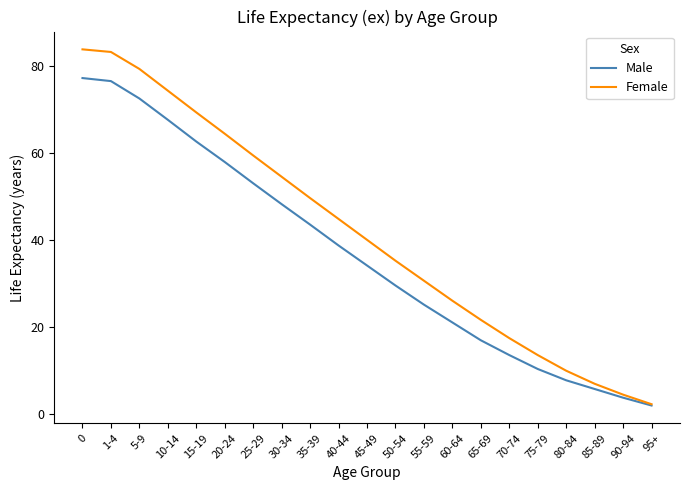

Reading right to left, what are all the values shown in this chart?

Male: 2.0	3.8	5.8	7.8	10.4	13.6	17.0	21.1	25.2	29.6	34.2	38.8	43.6	48.3	53.1	58.0	62.7	67.7	72.6	76.6	77.3
Female: 2.3	4.5	7.0	10.0	13.6	17.5	21.7	26.1	30.7	35.3	40.1	44.9	49.7	54.6	59.5	64.5	69.4	74.4	79.4	83.3	83.9